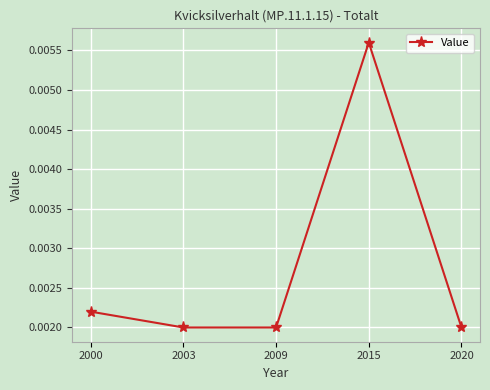

True or false: the data has more than 1 interior local peaks.

False